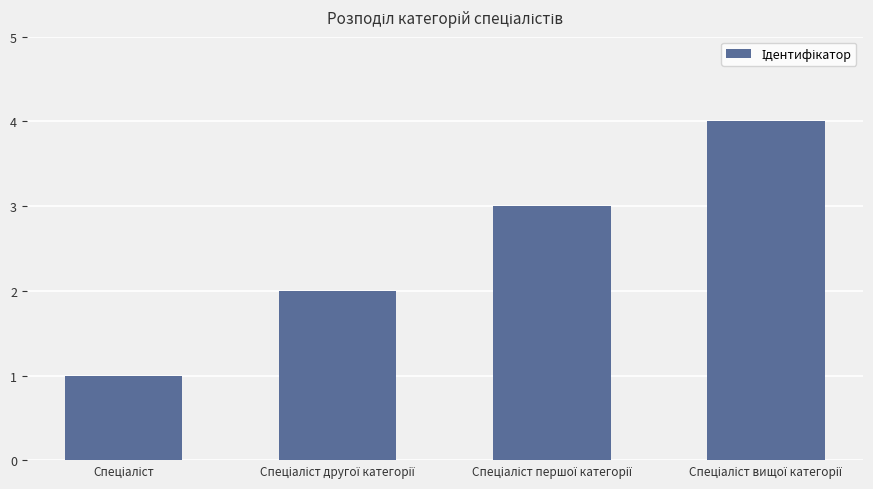

Reading right to left, transcribe all the data shown in this chart.

4	3	2	1